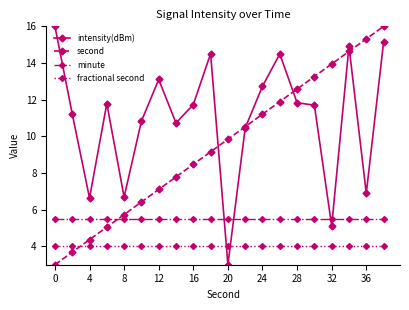

True or false: second has more than 1 points higher than both neighbors.

False